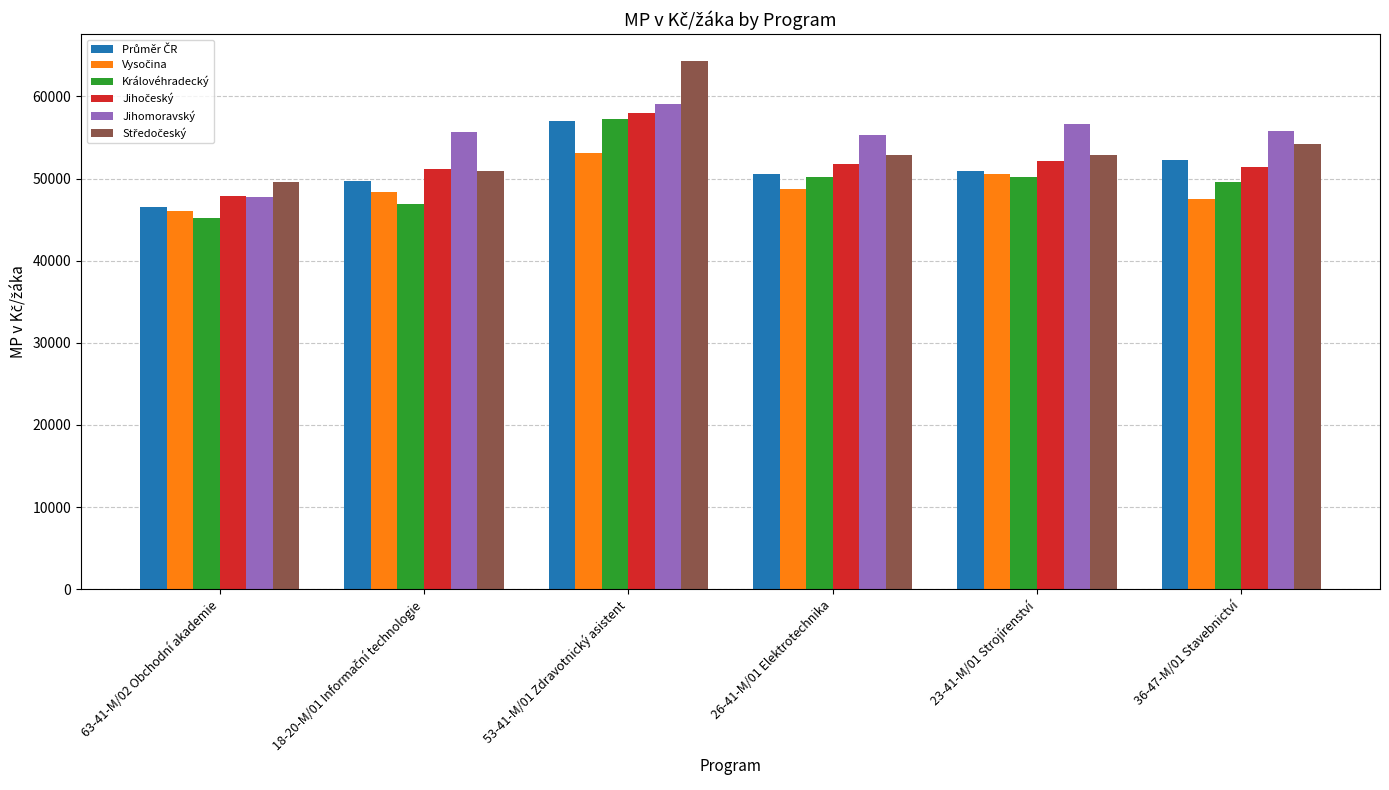

How many bars are there in total?

36